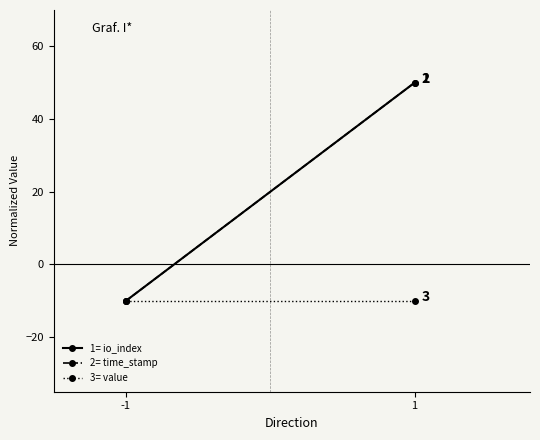

What is the value of the time_stamp point at the 1st from the left?

-10.0